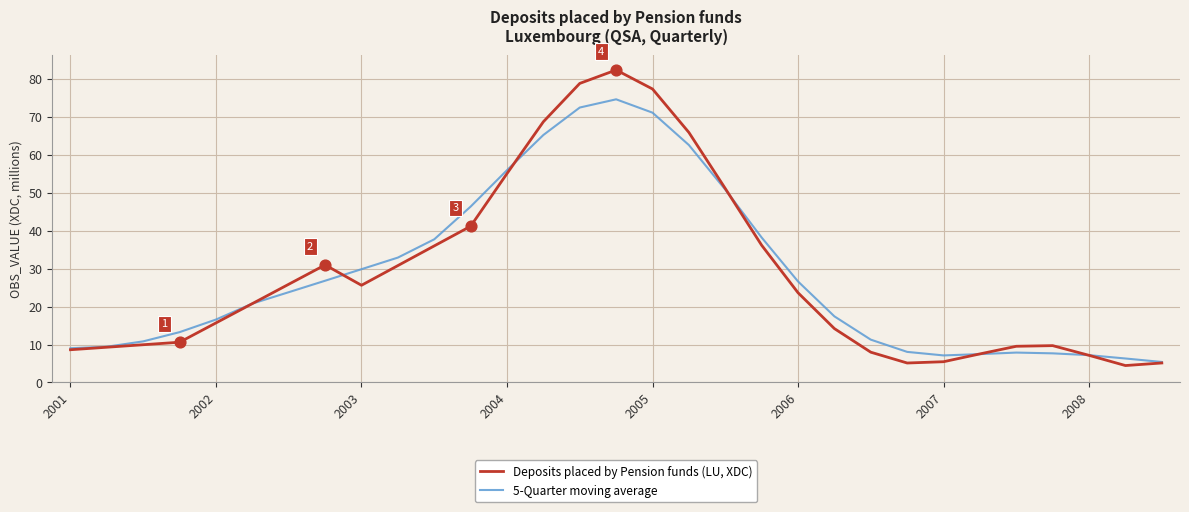

What is the minimum value for 5-Quarter moving average?

5.4